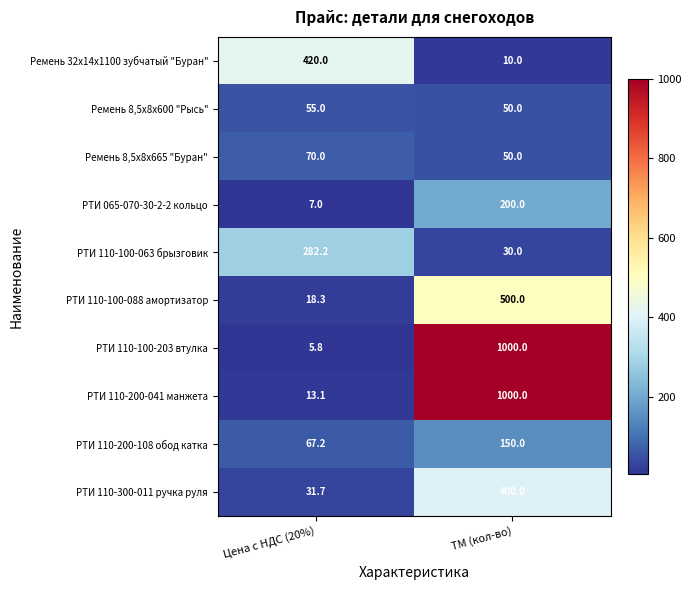

Which category has the lowest value in the РТИ 110-200-108 обод катка series?

Цена с НДС (20%)